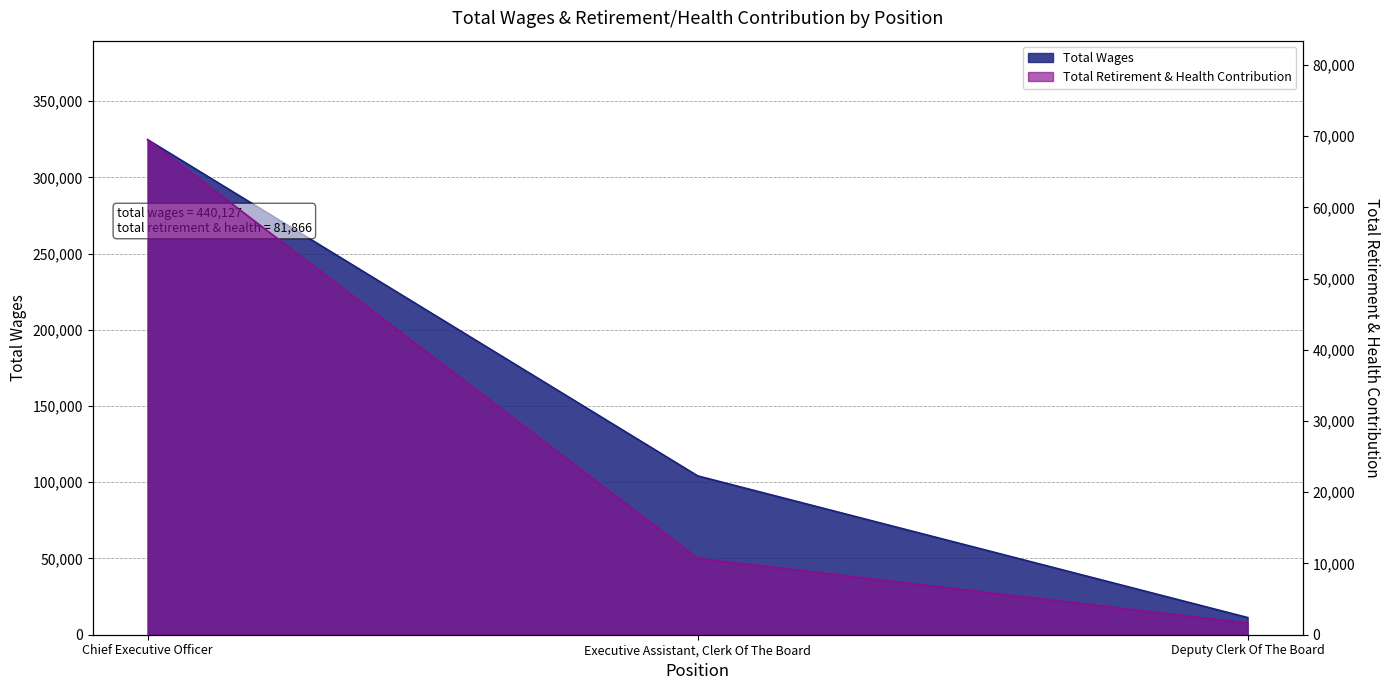

Reading left to right, extract all data points from this chart.

Total Wages: 324678	104180	11269
Total Retirement & Health Contribution: 69506	10724	1636